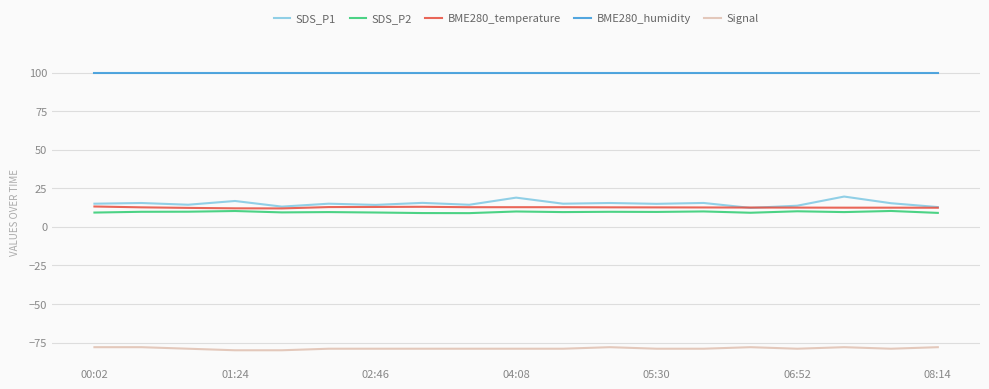

Which series has the largest total across all categories?

BME280_humidity